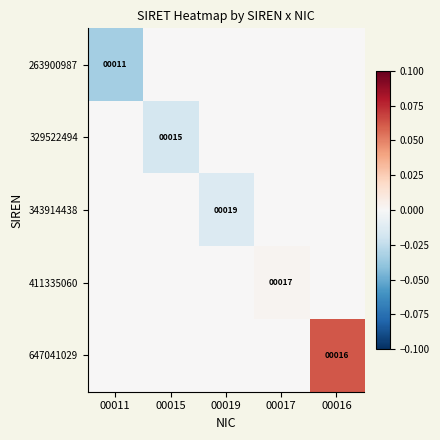

True or false: 263900987 has a value of 5 at 00011.

False